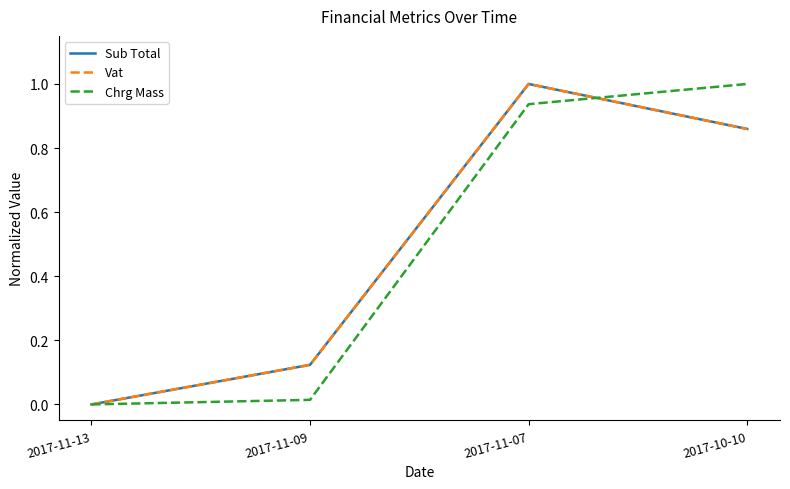

At which category is the sum across all series the highest?

2017-11-07